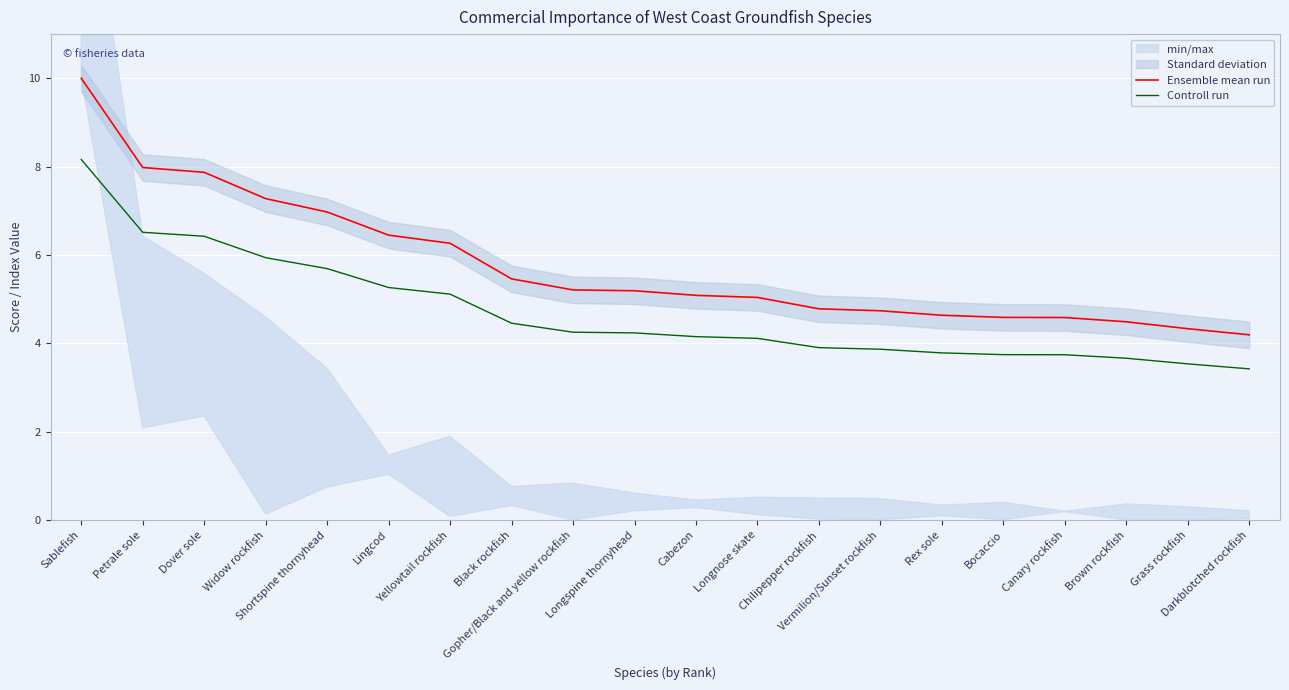

Is the value of Ensemble mean run at Yellowtail rockfish greater than the value of Controll run at Lingcod?

Yes